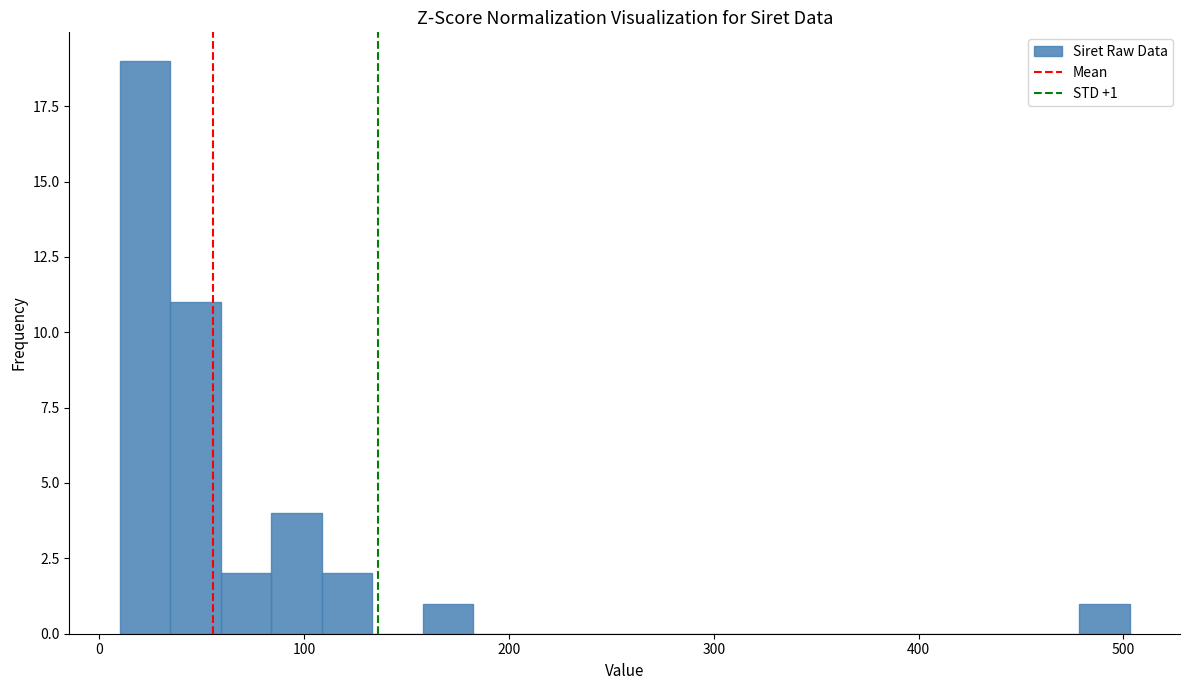

Read against the x-axis, roughly where is the centre of the tallest bar?

20